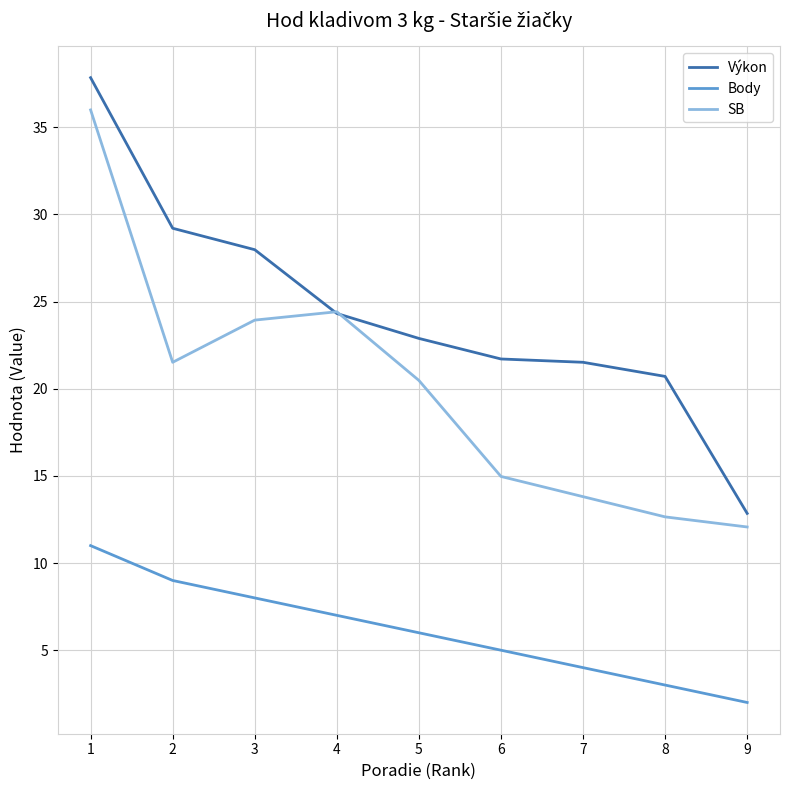

Does the chart display data point markers on the line(s)?

No